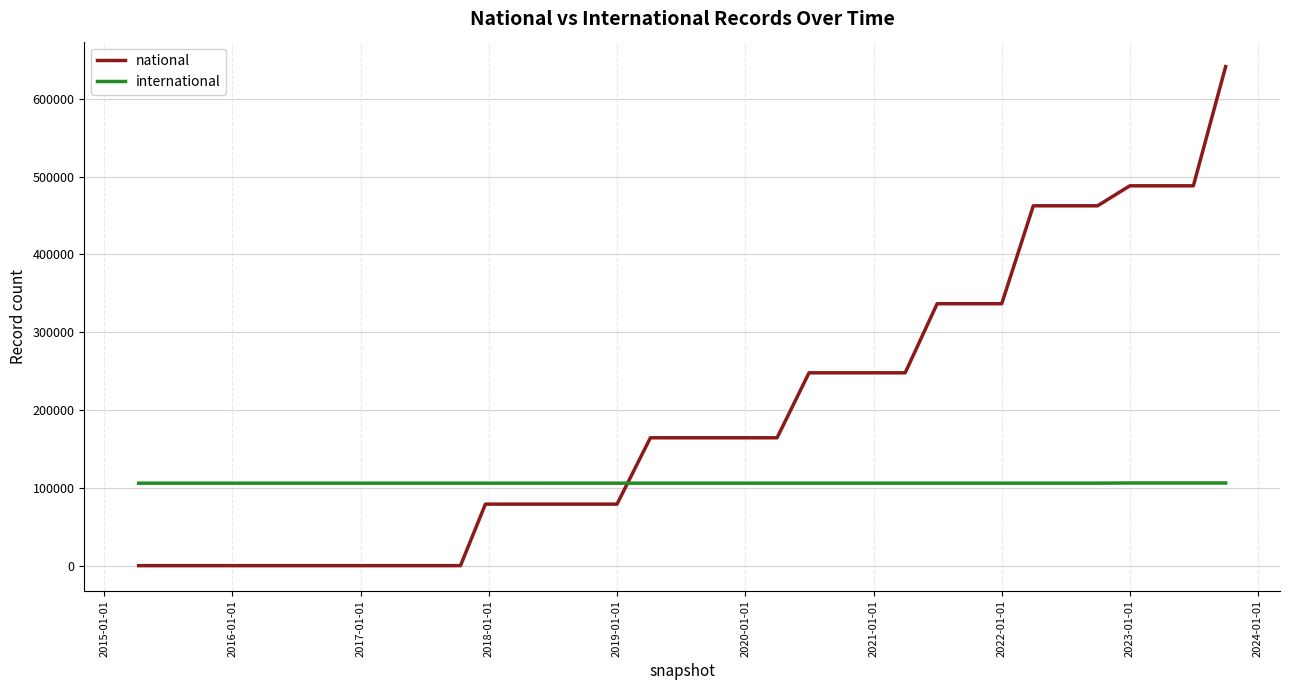

Which series has the largest total across all categories?

national